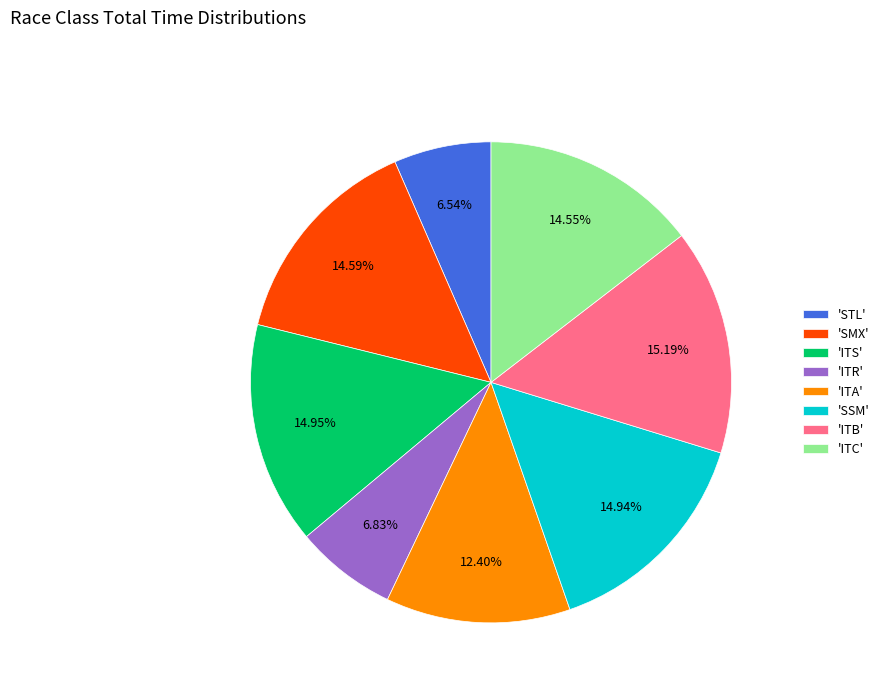

What is the ratio of the value at 'SSM' to the value at 'ITS'?

1.0